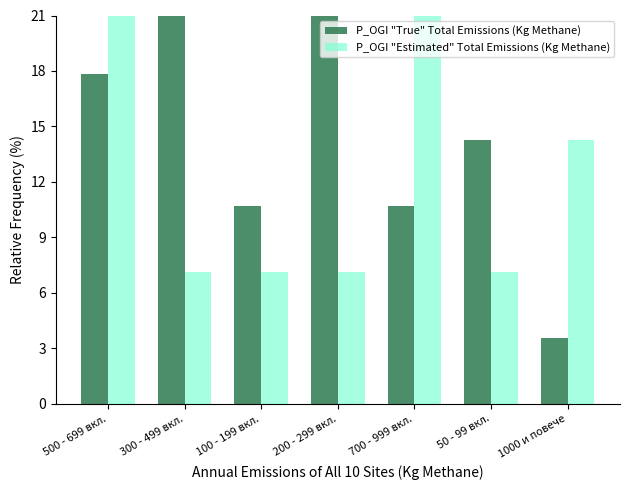

What are all the series names shown in the legend?

P_OGI "True" Total Emissions (Kg Methane), P_OGI "Estimated" Total Emissions (Kg Methane)